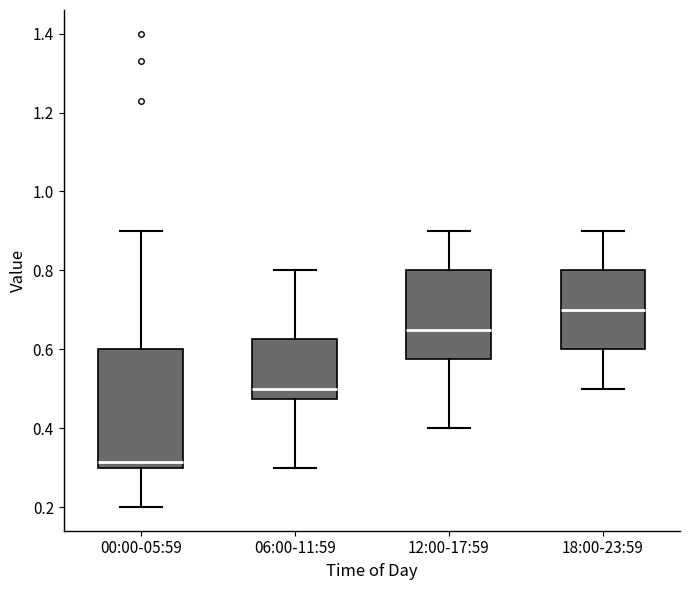

Reading left to right, read every box against the y-axis: the position of its median line, the range the box covers, and the ends of its whiskers. The values are not printed on the chart, so give them approximately, as read against the axis.

00:00-05:59: median 0.32, box 0.30 to 0.60, whiskers 0.20 to 0.90
06:00-11:59: median 0.50, box 0.48 to 0.62, whiskers 0.30 to 0.80
12:00-17:59: median 0.66, box 0.58 to 0.80, whiskers 0.40 to 0.90
18:00-23:59: median 0.70, box 0.60 to 0.80, whiskers 0.50 to 0.90